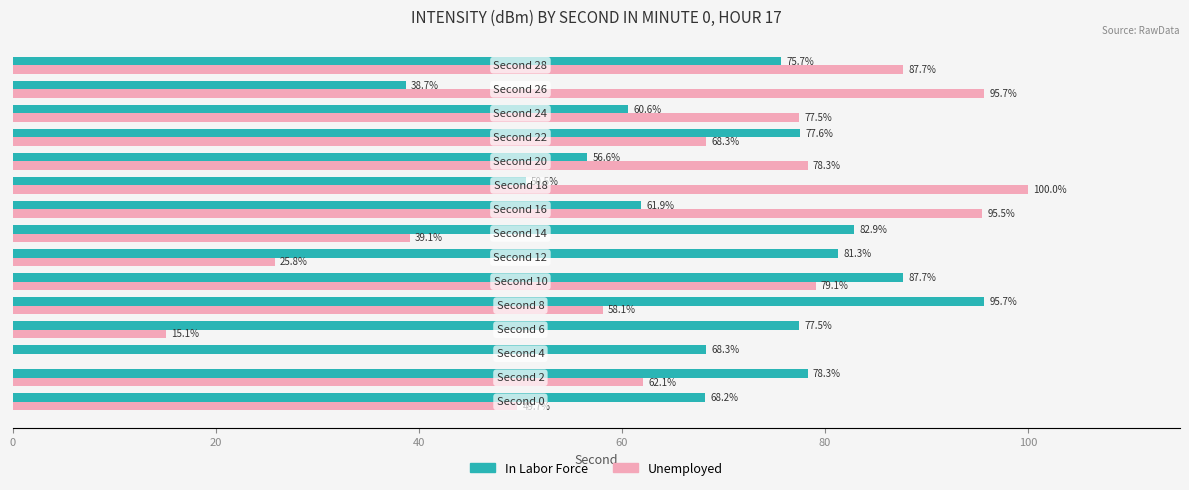

What is the maximum value shown in the chart?

100.0